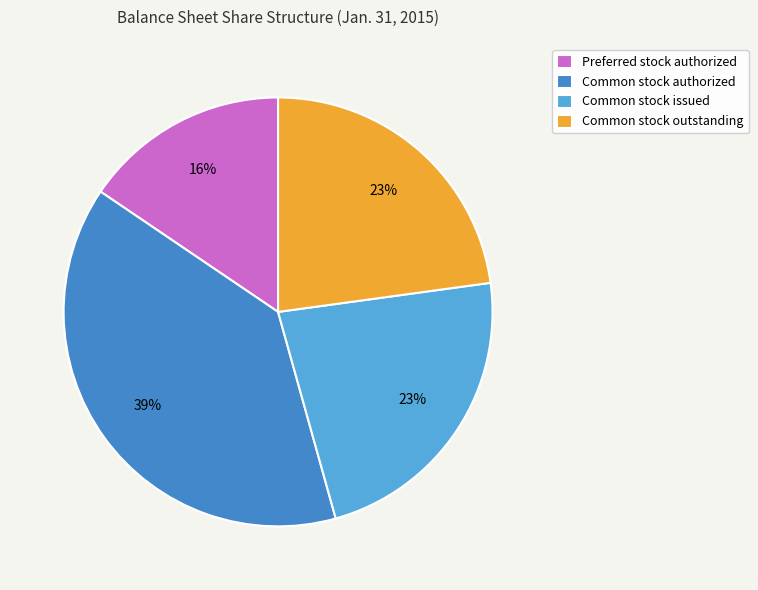

Approximately how many times larger is the value at Common stock outstanding compared to Common stock authorized?

0.6